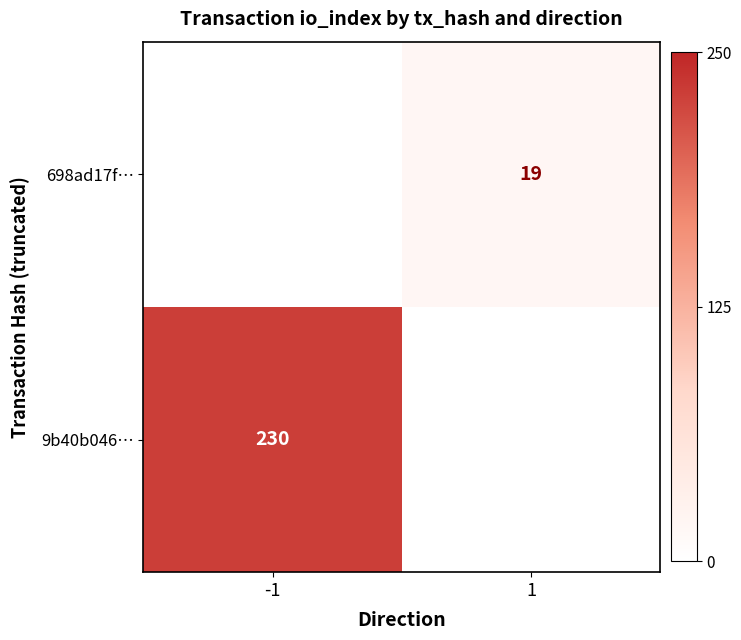

The 9b40b046… series shows 70 at -1. True or false?

False